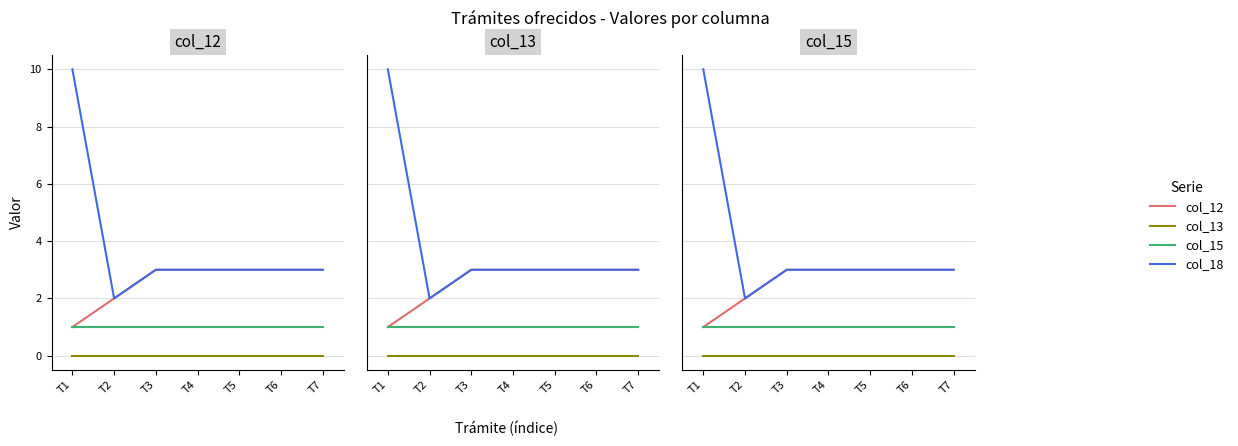

Which series changed the most between T2 and T6?

col_12